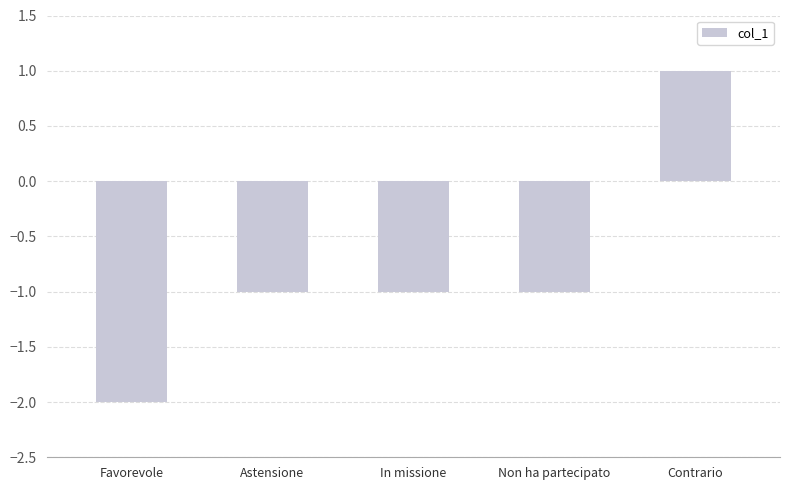

The chart shows a value of -2 at Non ha partecipato. True or false?

False